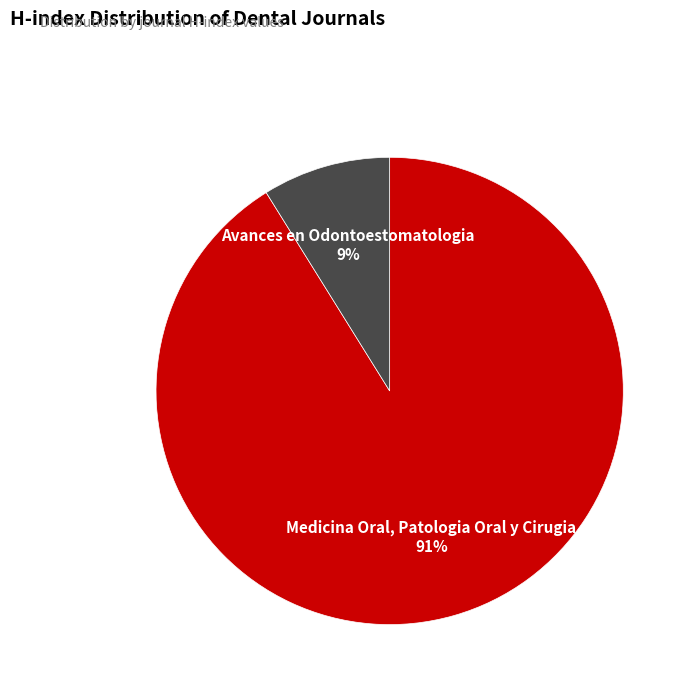

To the nearest percent, what is the average slice percentage?

50%